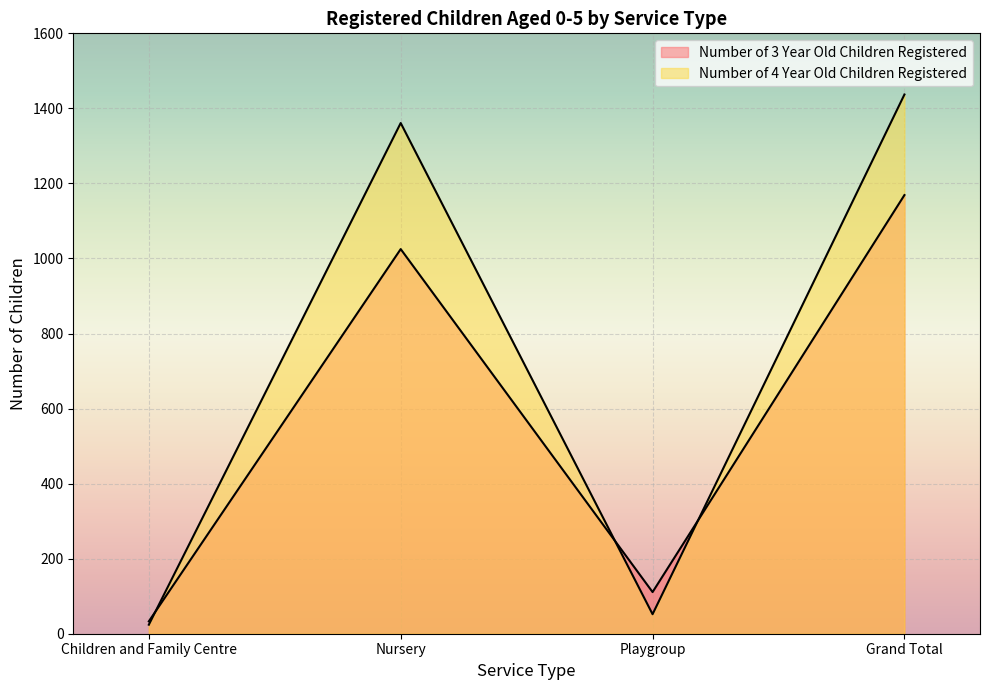

Which series changed the most between Nursery and Playgroup?

Number of 4 Year Old Children Registered